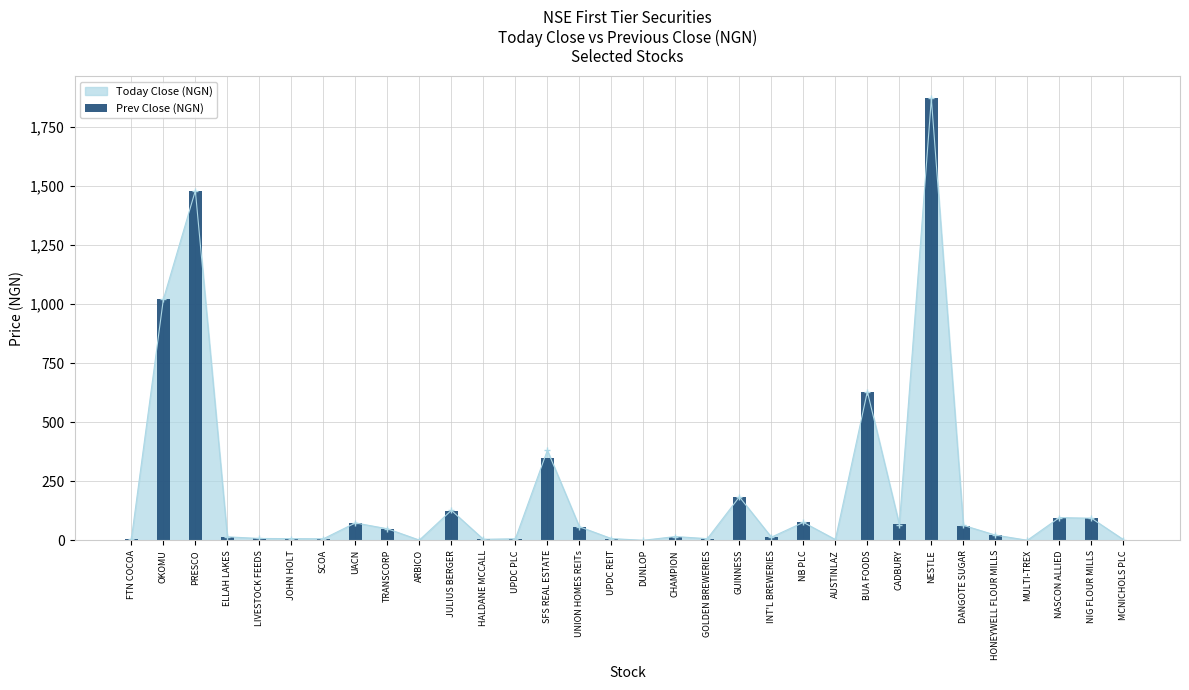

Reading right to left, transcribe all the data shown in this chart.

3.5	93.7	96.0	0.4	21.9	61.8	1870.0	67.9	629.7	3.2	76.0	13.5	183.8	7.1	15.8	0.2	7.2	57.6	346.6	6.5	4.4	122.9	1.0	47.6	73.7	6.6	7.2	7.9	13.5	1479.9	1020.0	5.8